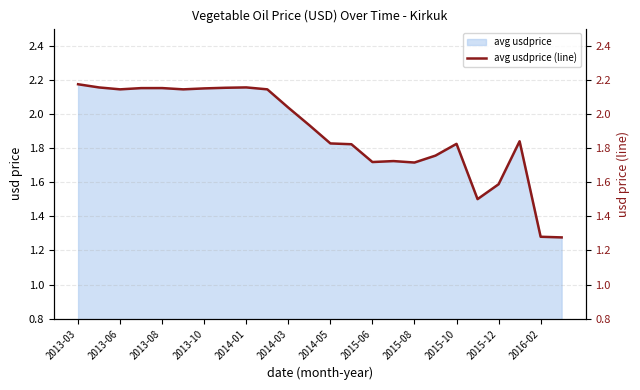

Reading left to right, extract all data points from this chart.

2.2	2.2	2.1	2.2	2.2	2.1	2.1	2.2	2.2	2.1	2.0	1.9	1.8	1.8	1.7	1.7	1.7	1.8	1.8	1.5	1.6	1.8	1.3	1.3